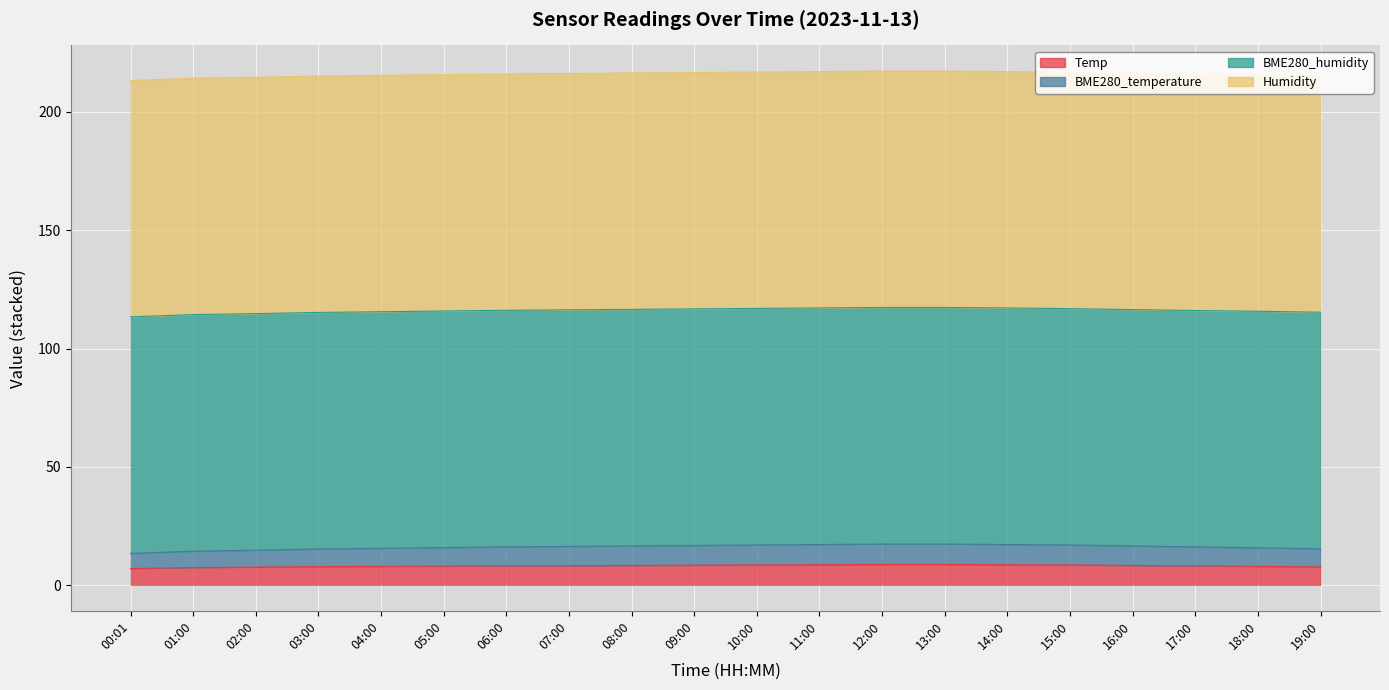

What is the difference between the maximum and second lowest values in the Temp series?

1.3